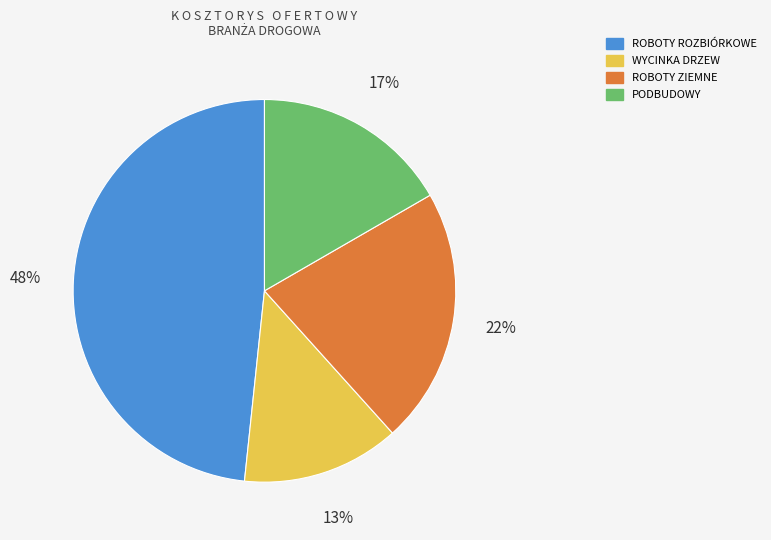

Is there a majority slice in this chart?

No